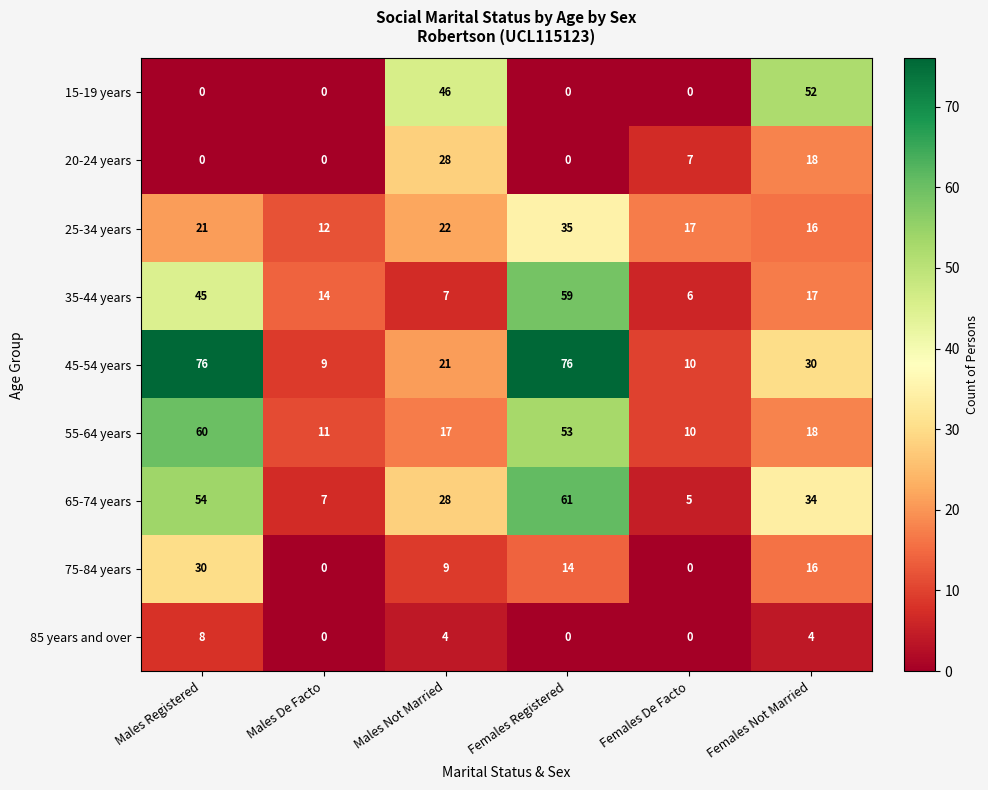

How many data points does each series have?

6